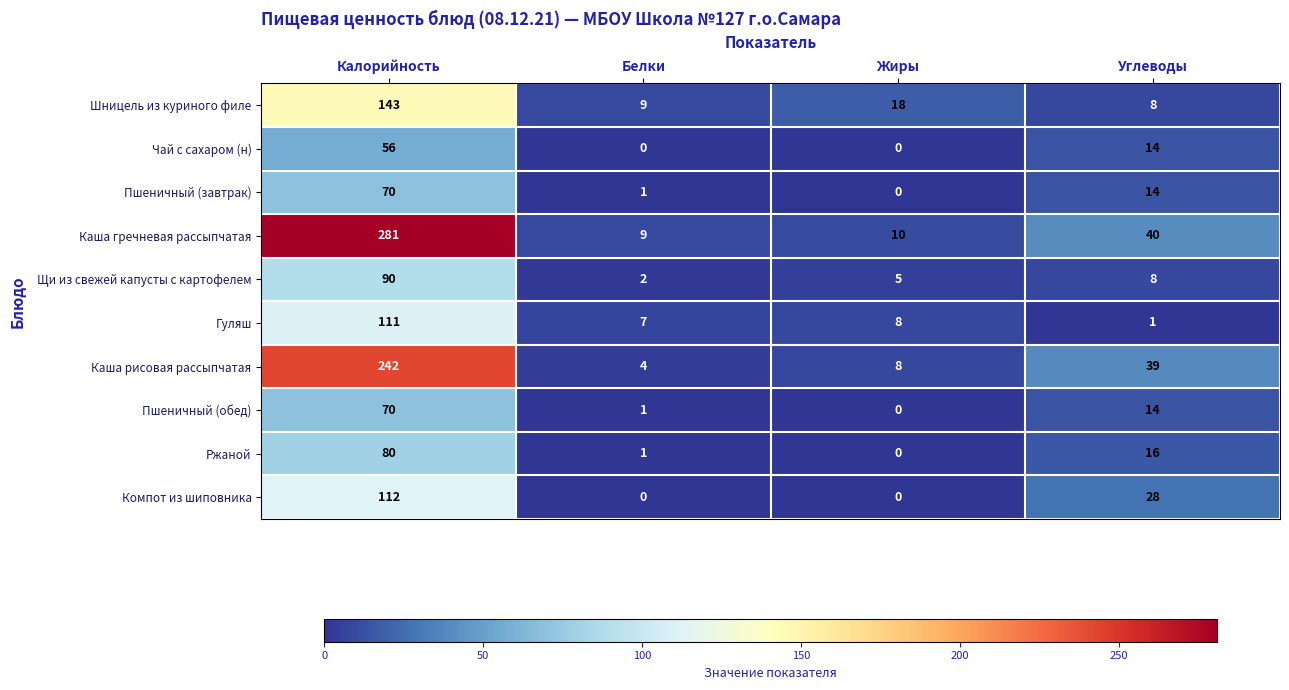

True or false: Пшеничный (обед) has a value of 22 at Углеводы.

False